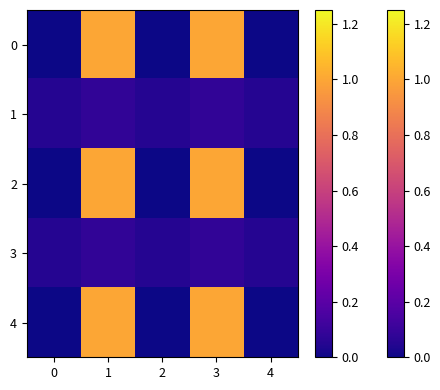

What is the spread (max minus min) of values at 4?

0.1